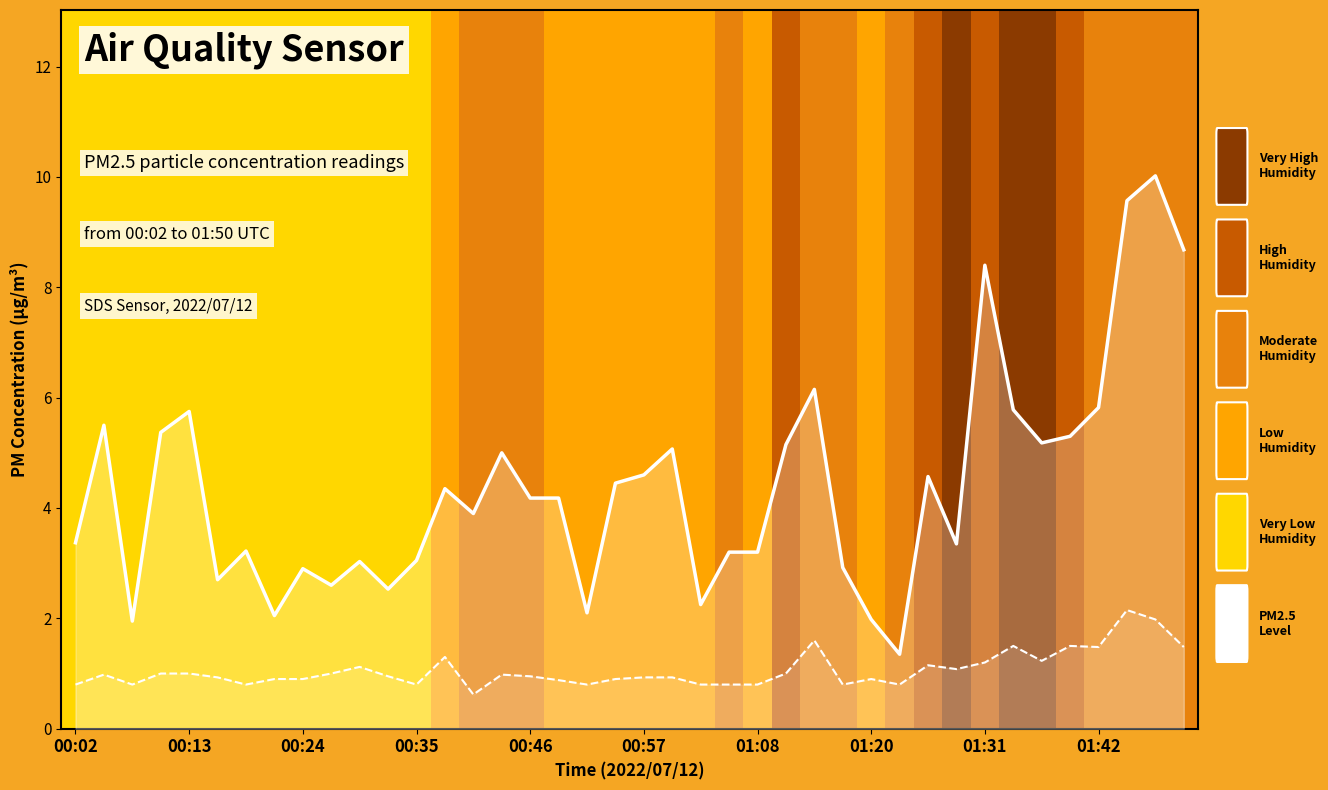

The value of PM2.5 (SDS_P1) at 37 is 9.6. True or false?

True